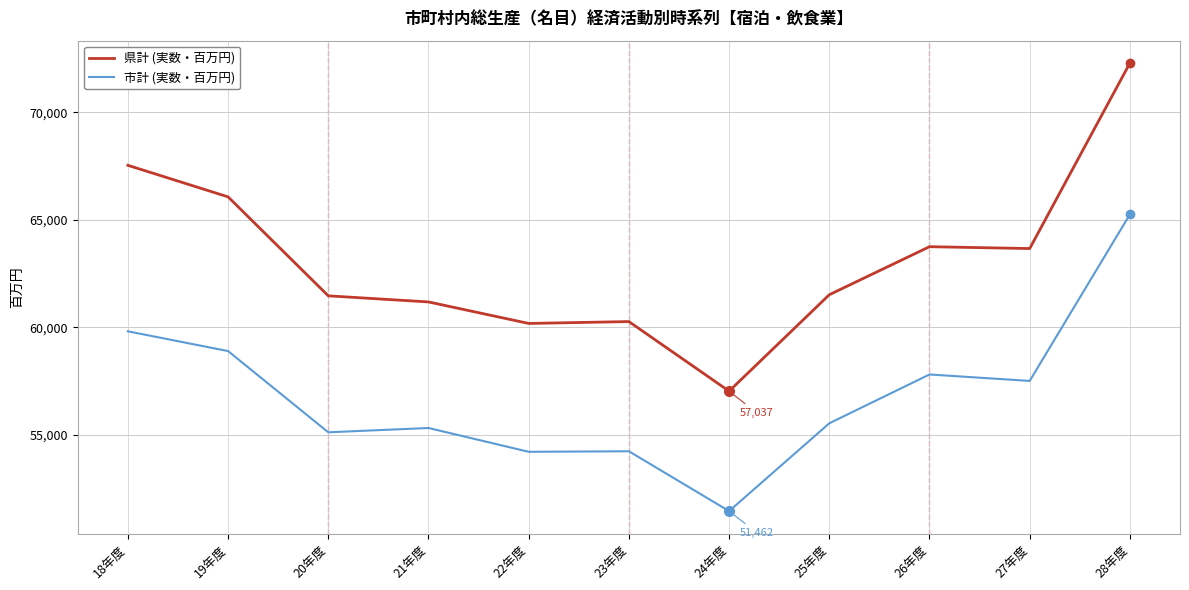

True or false: 県計 (実数・百万円) and 市計 (実数・百万円) intersect in this chart.

False